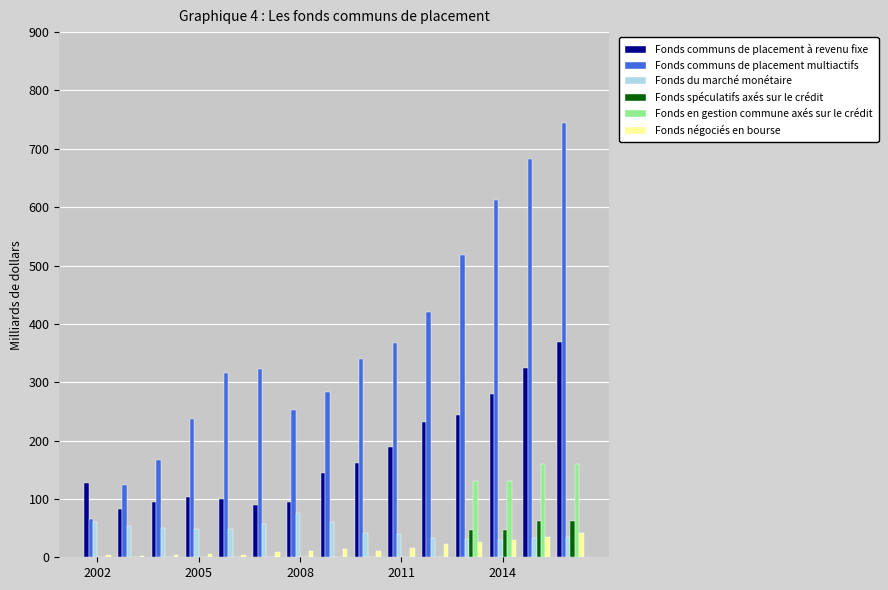

What is the highest value of the Fonds communs de placement à revenu fixe series?

369.4